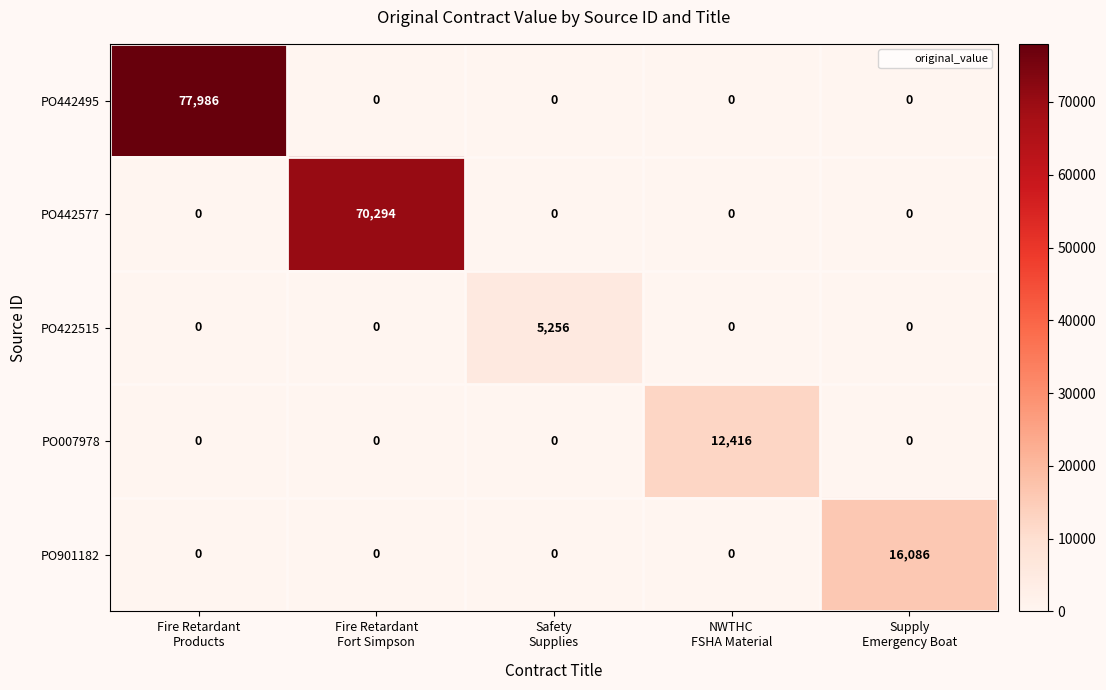

Which series has the largest range (max minus min)?

PO442495